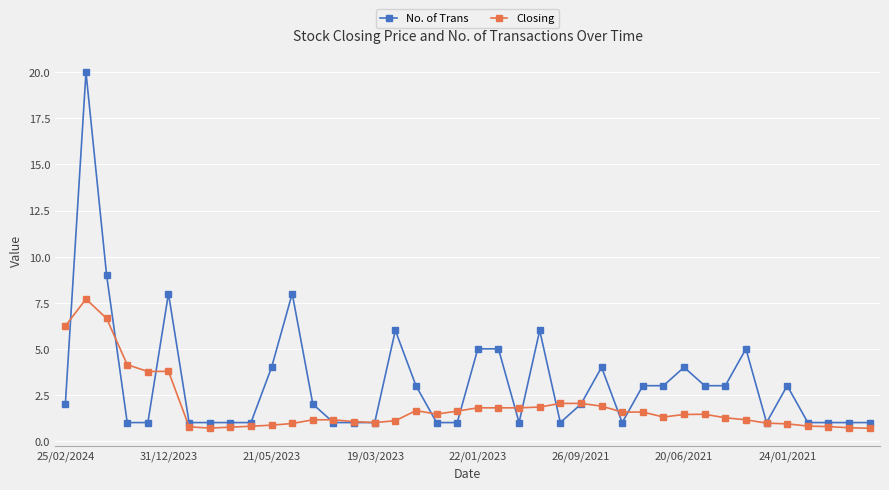

What is the lowest value of the No. of Trans series?

1.0